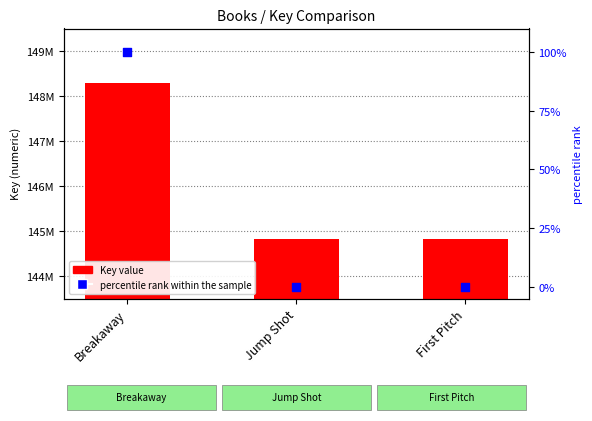

Which series contains the highest Y value?

Key